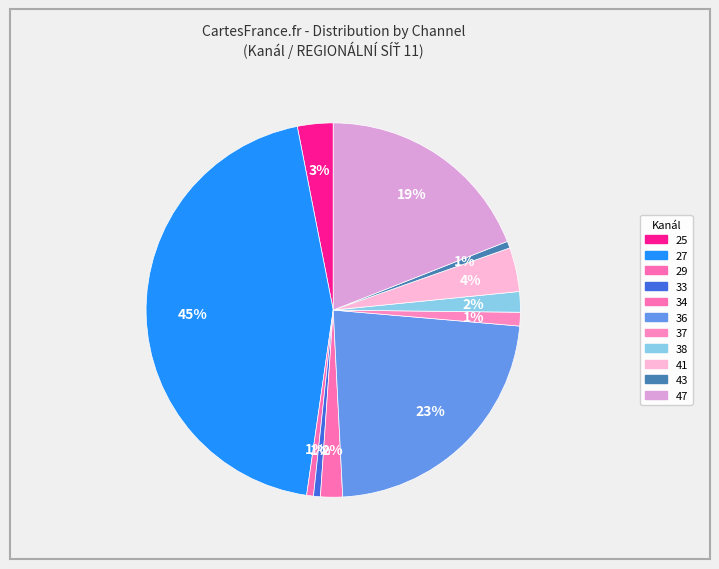

Approximately how many times larger is the value at 38 compared to 27?

0.0